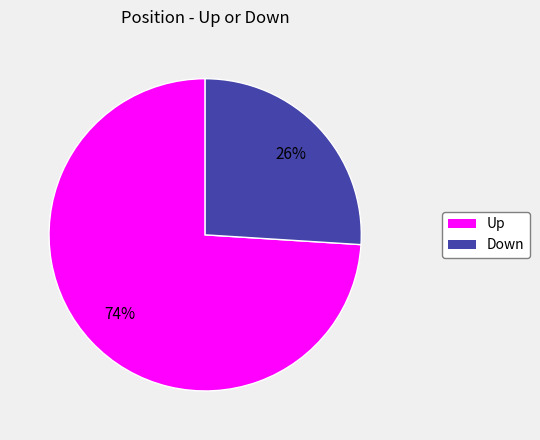

Is there a majority slice in this chart?

Yes